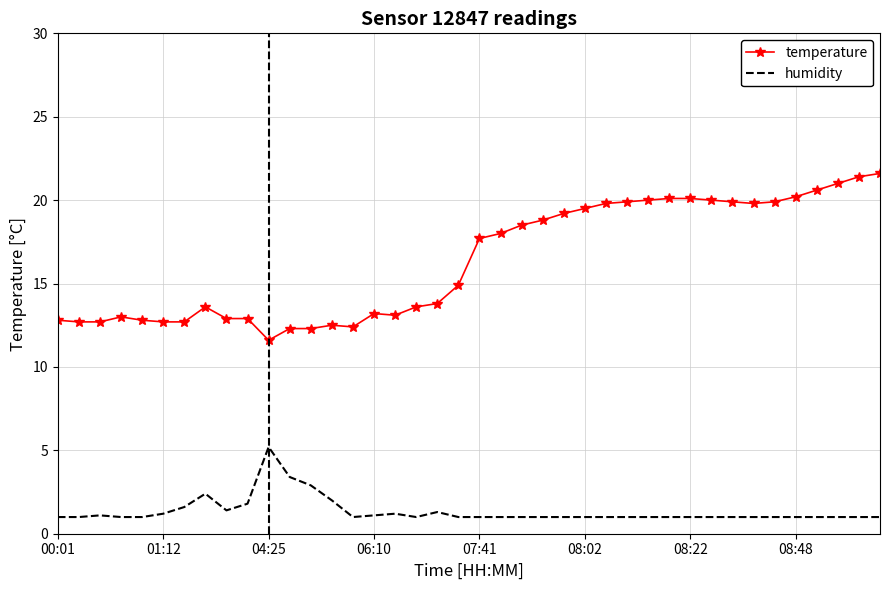

List the series in order of their peak value, highest first.

temperature, humidity